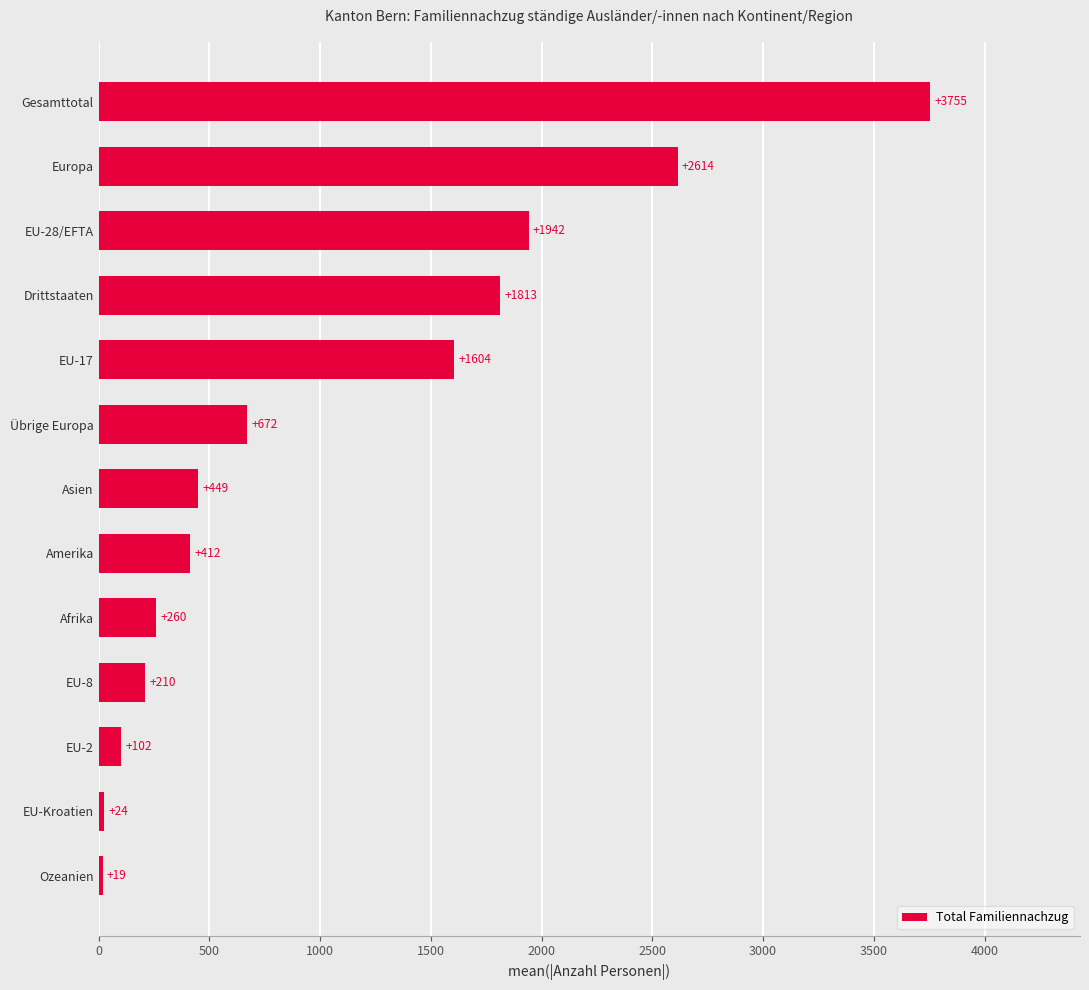

What is the change in value from EU-Kroatien to EU-8?

+186